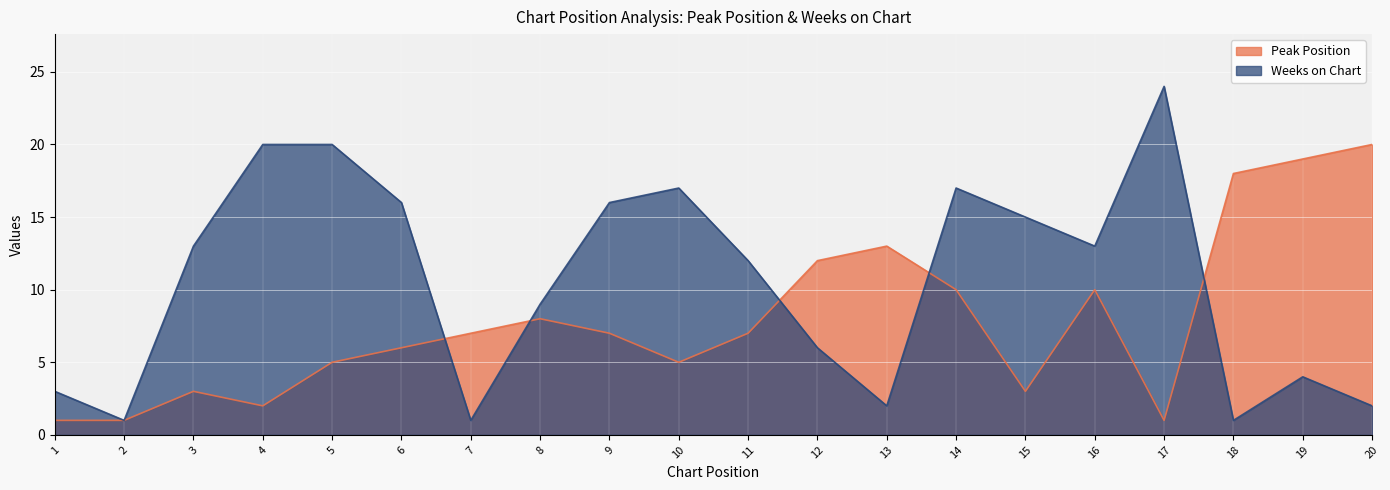

The value of Peak Position at 12 is 5. True or false?

False